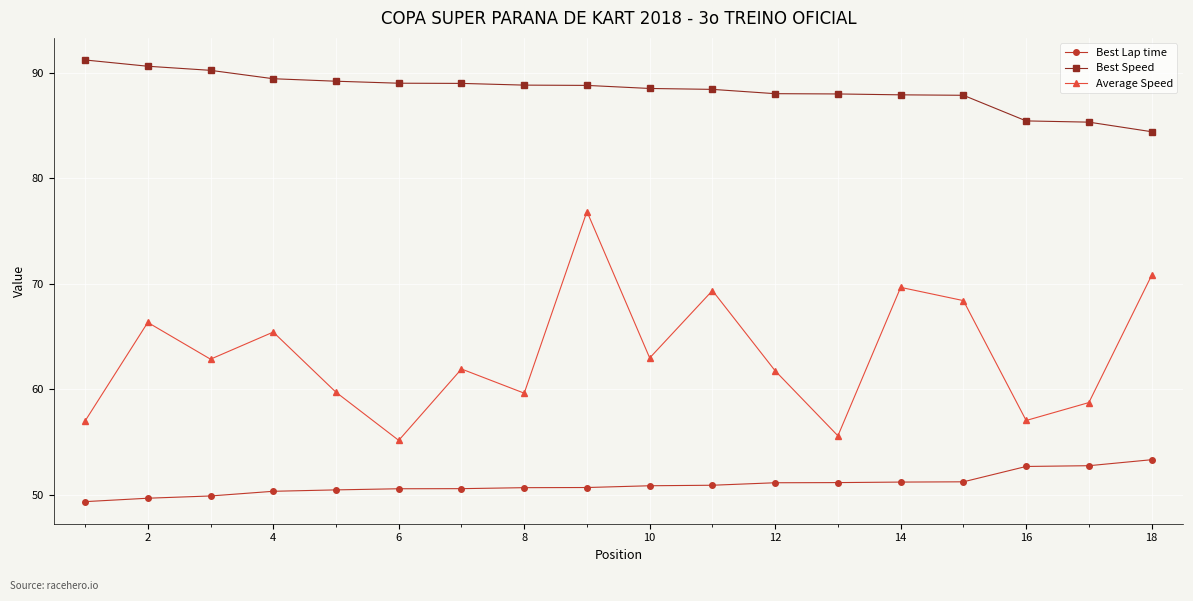

Which series has the widest spread of values?

Average Speed